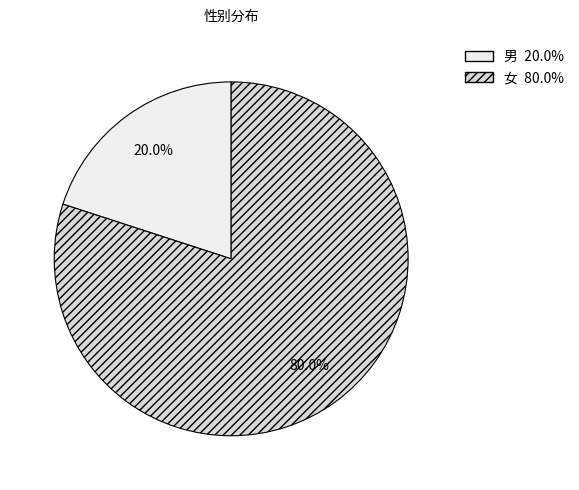

To the nearest percent, what is the difference between the largest and smallest slice percentages?

60%